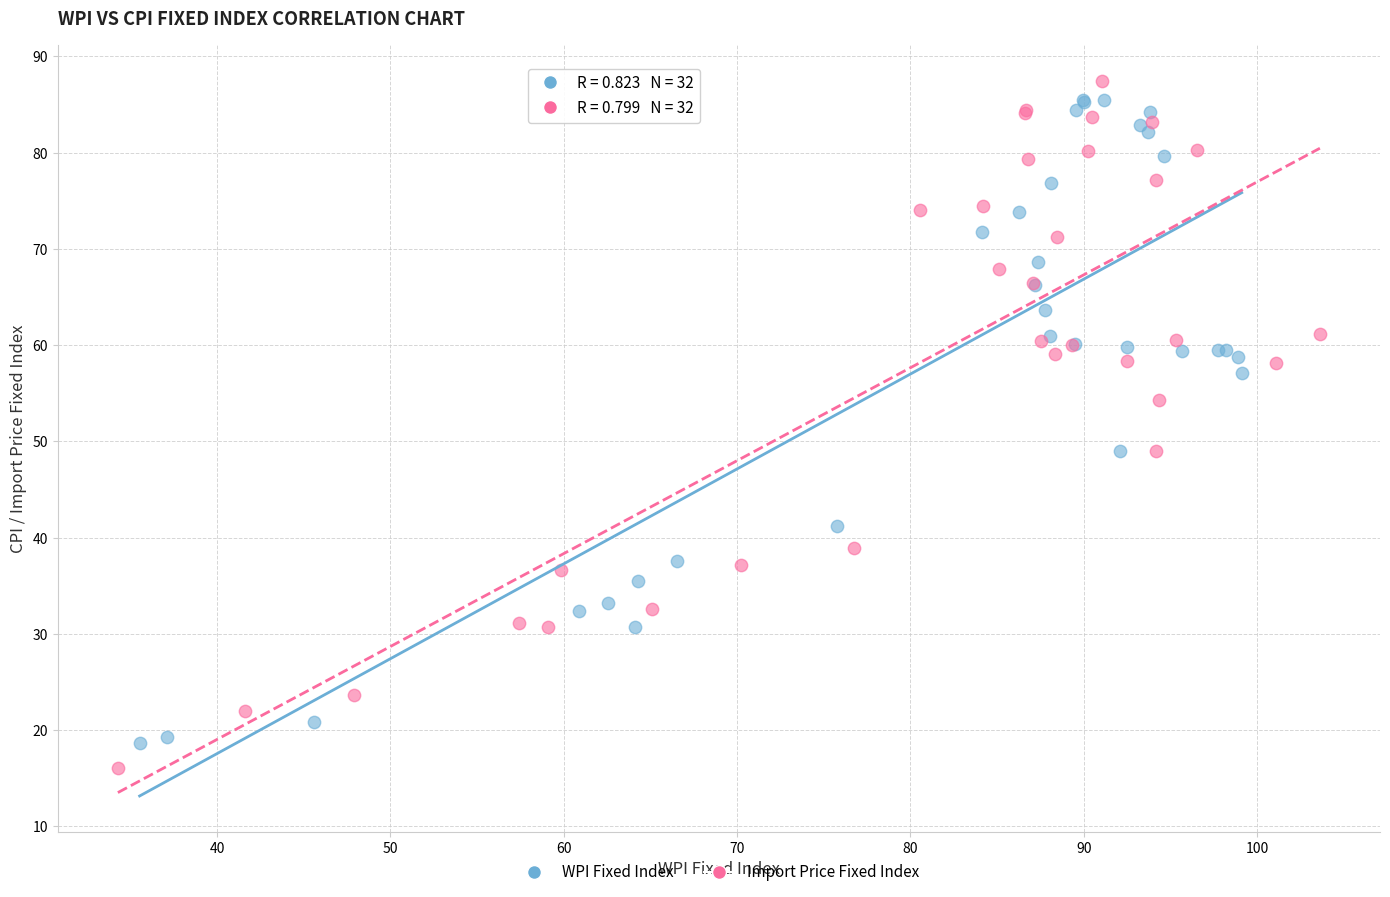

Which series reaches the maximum Y coordinate?

Import Price Fixed Index